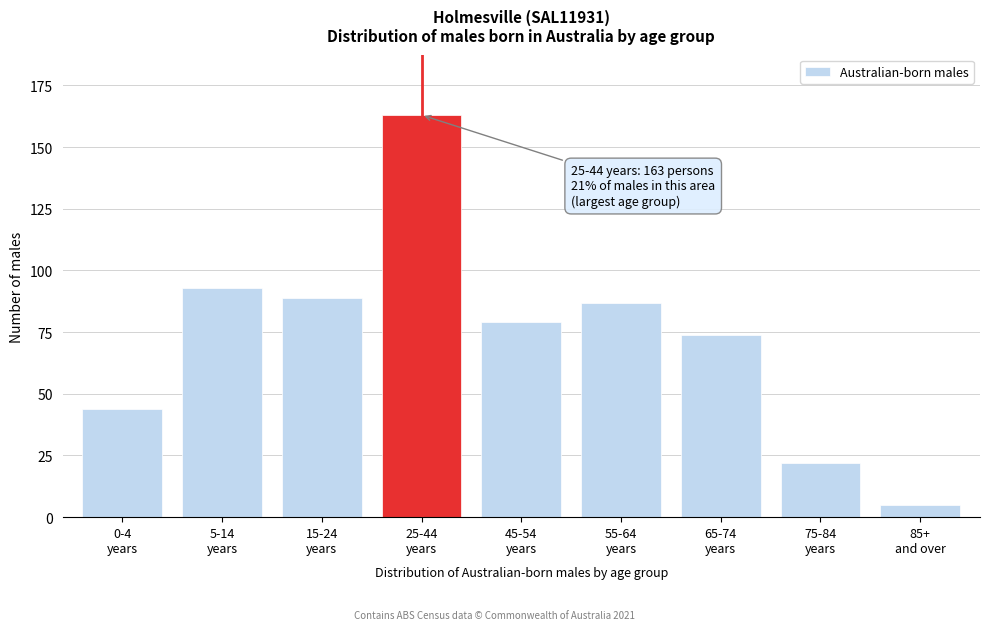

Reading left to right, transcribe all the data shown in this chart.

44	93	89	163	79	87	74	22	5